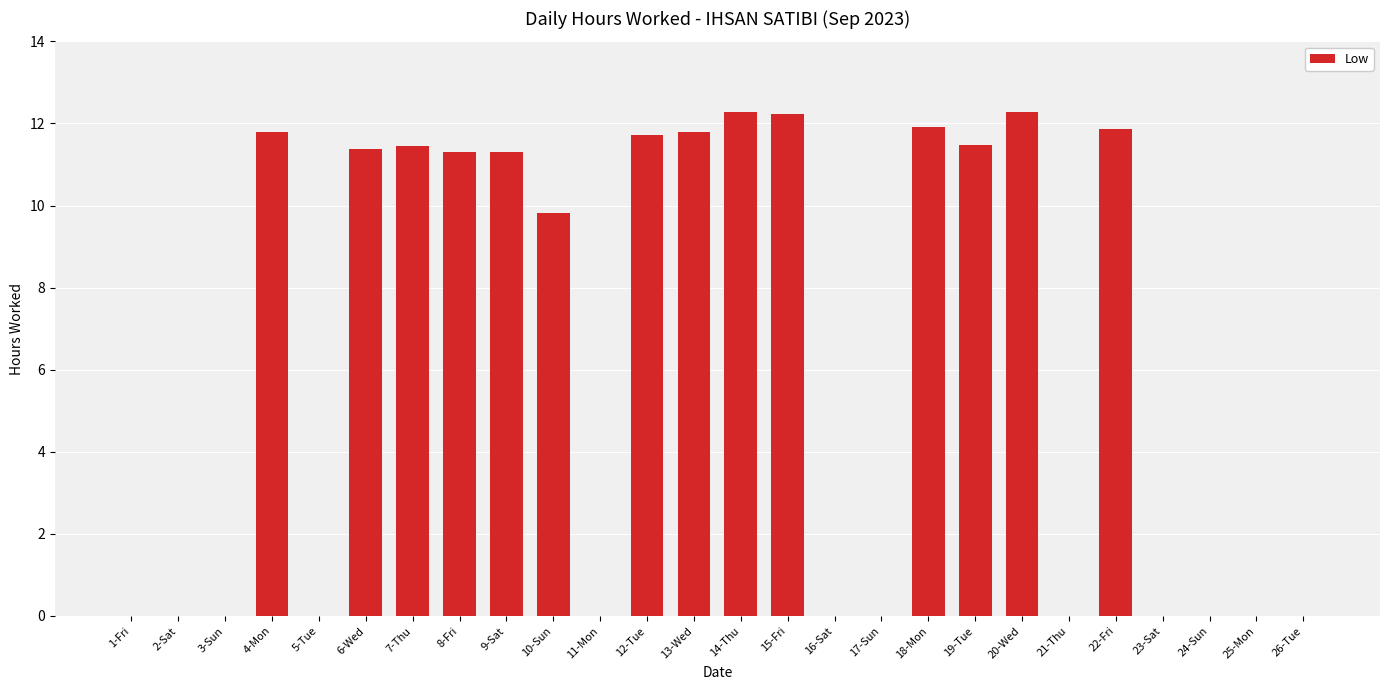

The value at 2-Sat is -7.7. True or false?

False